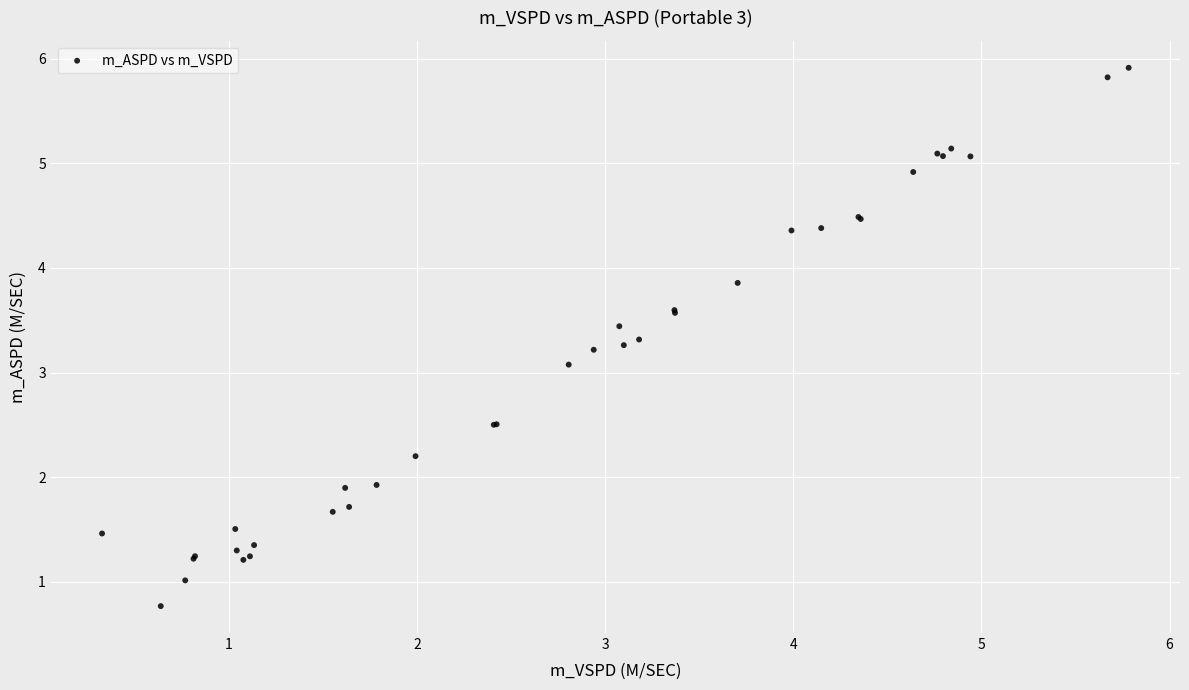

What Y value in the scatter plot is closest to 3?

3.1